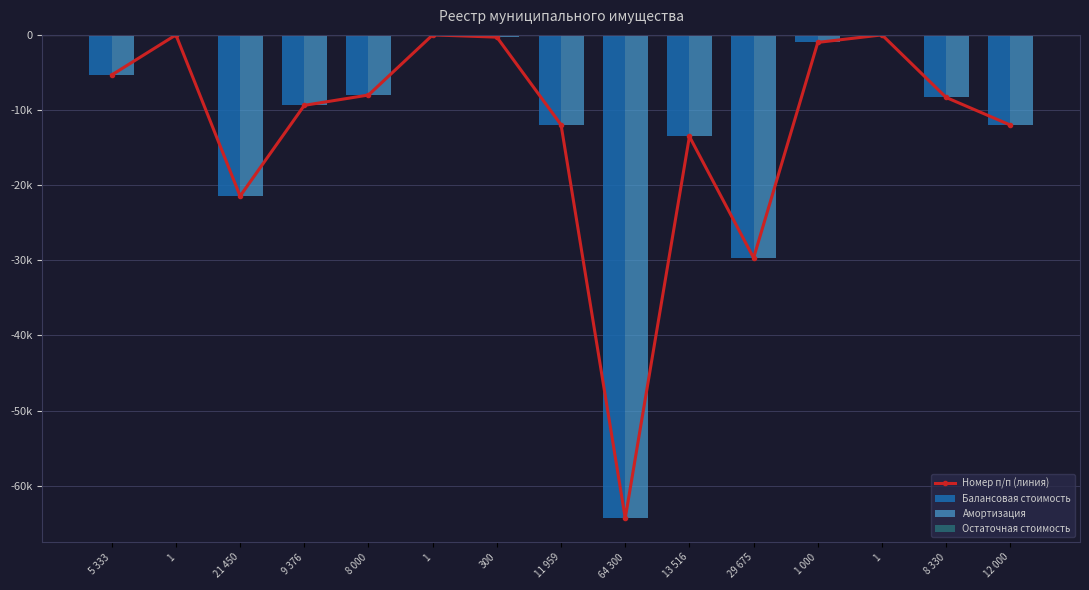

Reading left to right, what are all the values shown in this chart?

Номер п/п (линия): 5 333=-5333.6	1=-1.0	21 450=-21450.1	9 376=-9376.9	8 000=-8000.0	1=-1.0	300=-300.0	11 959=-11959.6	64 300=-64300.4	13 516=-13516.2	29 675=-29675.0	1 000=-1000.0	1=-1.0	8 330=-8330.0	12 000=-12000.0
Балансовая стоимость: 5 333=-5333.6	1=-1.0	21 450=-21450.1	9 376=-9376.9	8 000=-8000.0	1=-1.0	300=-300.0	11 959=-11959.6	64 300=-64300.4	13 516=-13516.2	29 675=-29675.0	1 000=-1000.0	1=-1.0	8 330=-8330.0	12 000=-12000.0
Амортизация: 5 333=-5333.6	1=-1.0	21 450=-21450.1	9 376=-9376.9	8 000=-8000.0	1=-1.0	300=-300.0	11 959=-11959.6	64 300=-64300.4	13 516=-13516.2	29 675=-29675.0	1 000=-1000.0	1=-1.0	8 330=-8330.0	12 000=-12000.0
Остаточная стоимость: 5 333=0.0	1=0.0	21 450=0.0	9 376=0.0	8 000=0.0	1=0.0	300=0.0	11 959=0.0	64 300=0.0	13 516=0.0	29 675=0.0	1 000=0.0	1=0.0	8 330=0.0	12 000=0.0